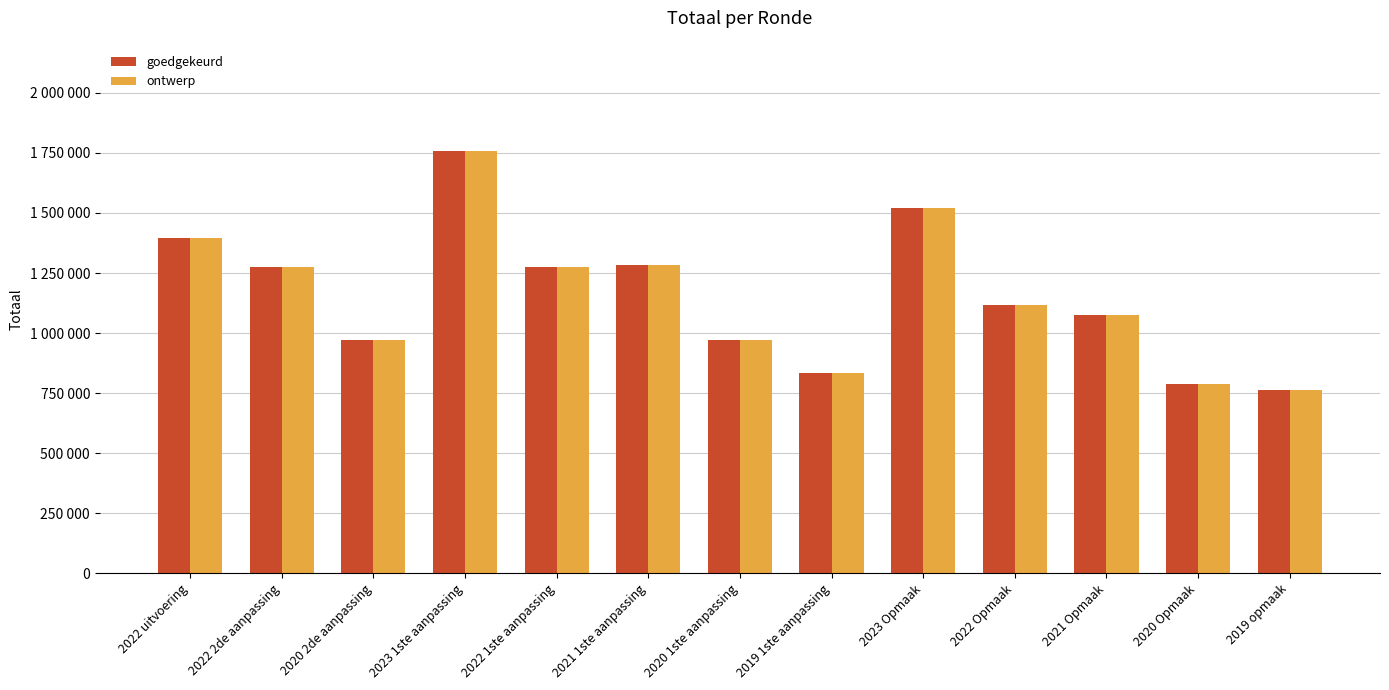

Which has a higher value, 2019 1ste aanpassing or 2020 1ste aanpassing?

2020 1ste aanpassing